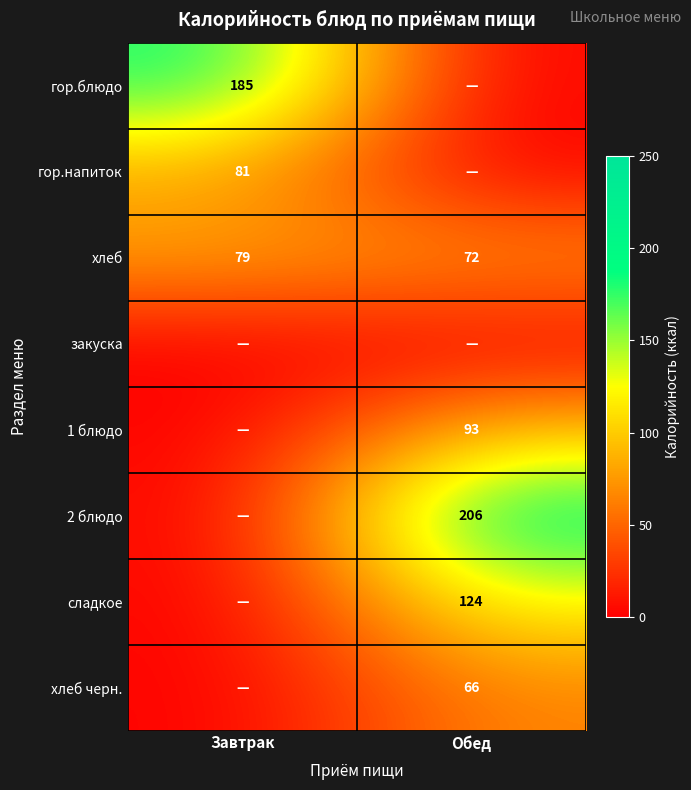

The гор.напиток series shows 145 at Завтрак. True or false?

False